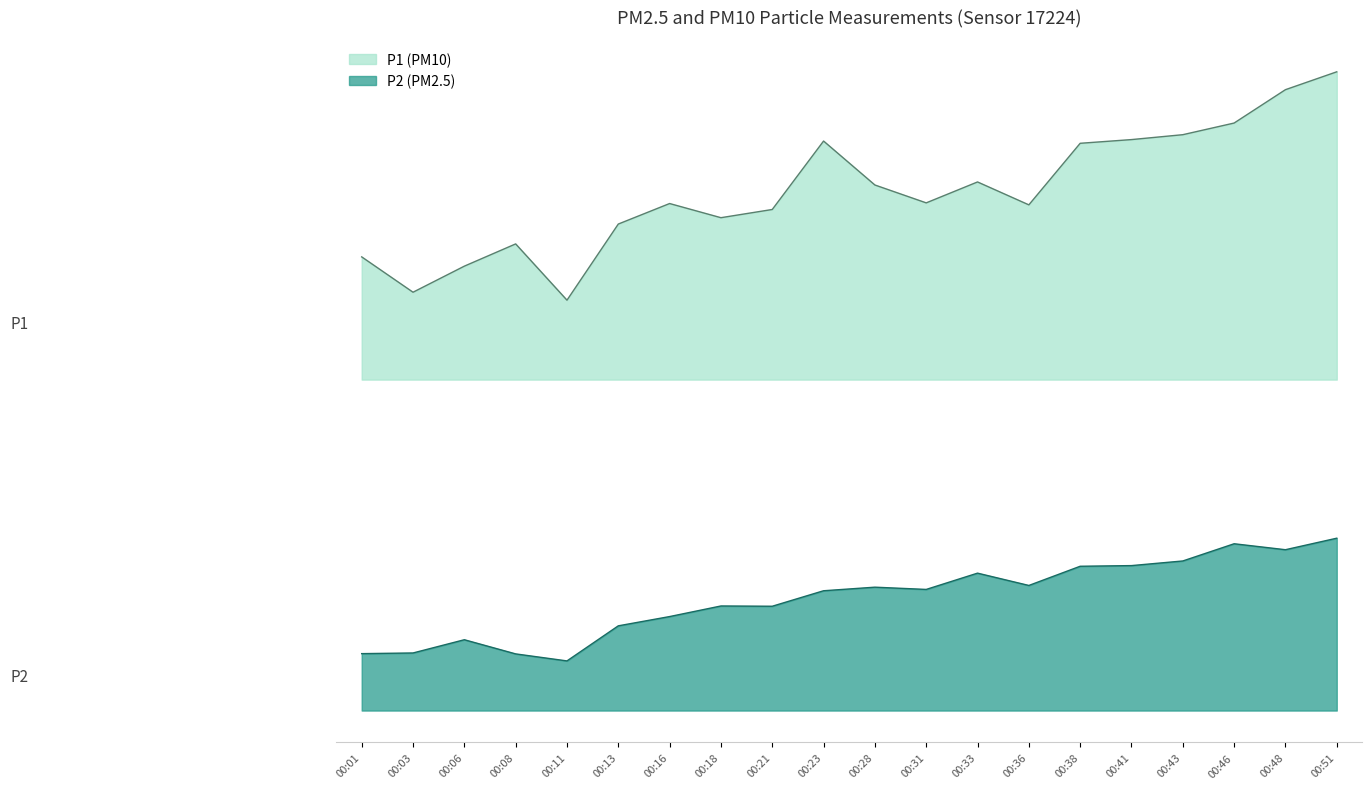

Reading right to left, extract all data points from this chart.

P1_line: 48.2	46.9	44.4	43.5	43.1	42.9	38.2	39.9	38.4	39.7	43.0	37.9	37.2	38.3	36.8	31.0	35.2	33.6	31.6	34.3
P2_line: 13.0	12.2	12.6	11.3	10.9	10.9	9.4	10.4	9.2	9.3	9.1	7.9	7.9	7.1	6.4	3.8	4.3	5.3	4.3	4.3